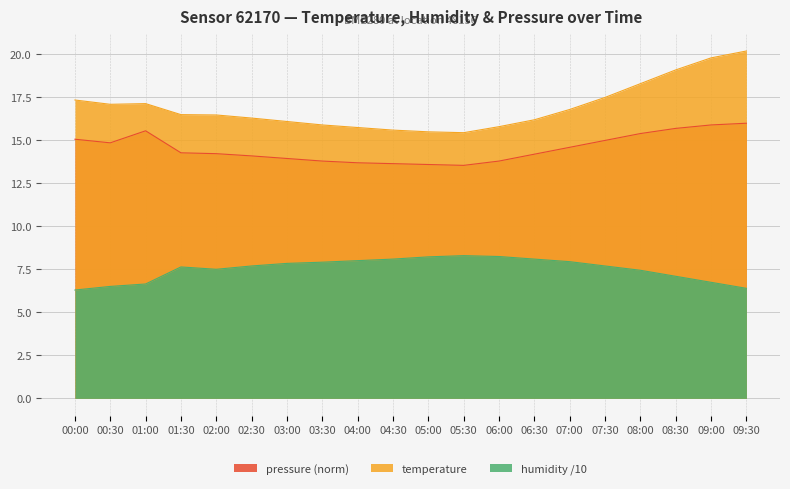

True or false: humidity has more than 2 points higher than both neighbors.

False